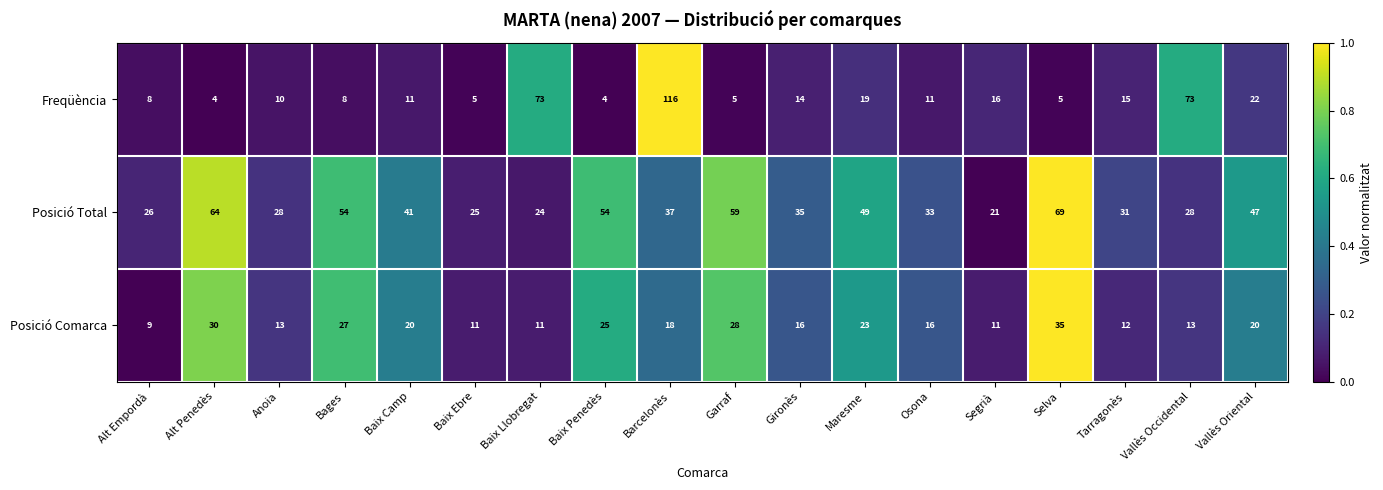

Is it true that Posició Comarca equals 9 at Gironès?

False